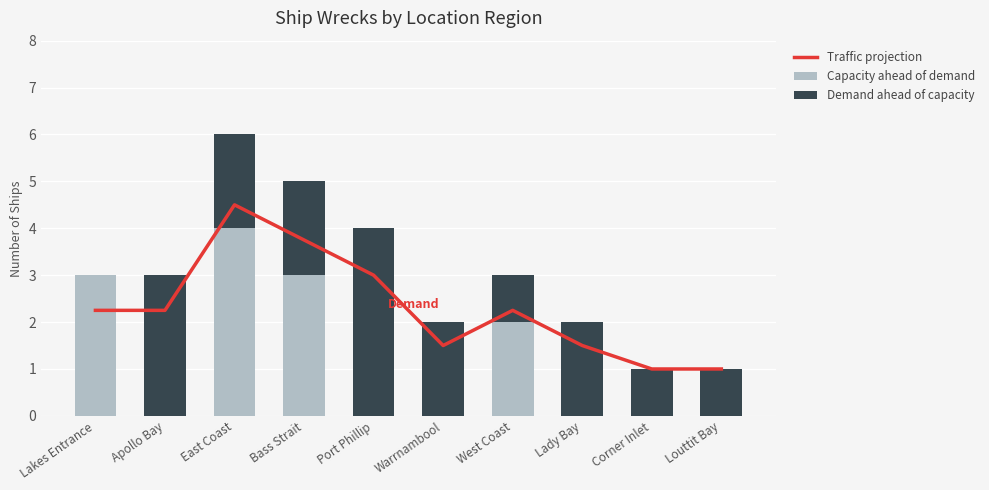

At how many categories does at least one series exceed 2?

6